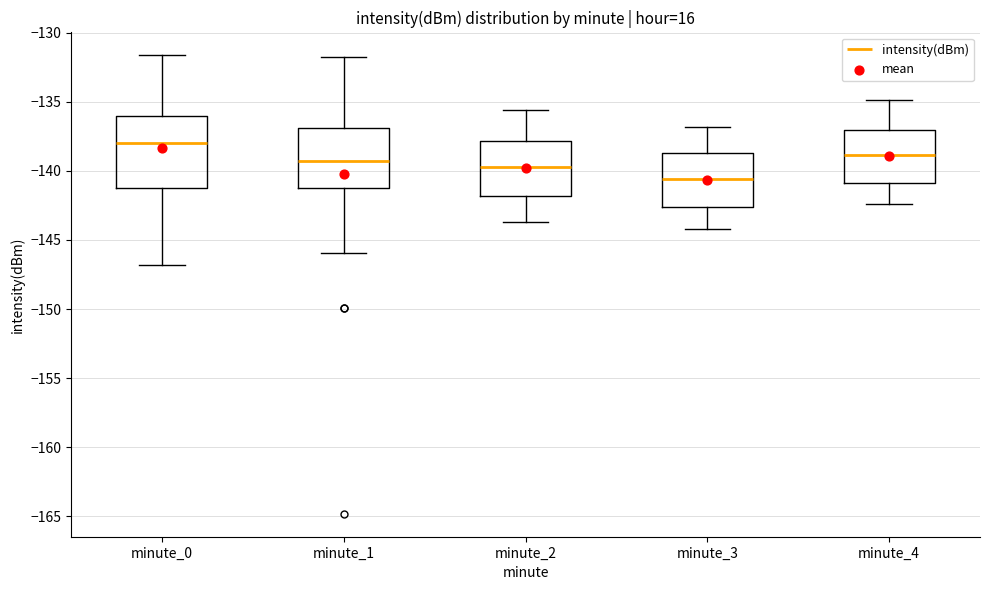

Which box's median line is the highest?

minute_0